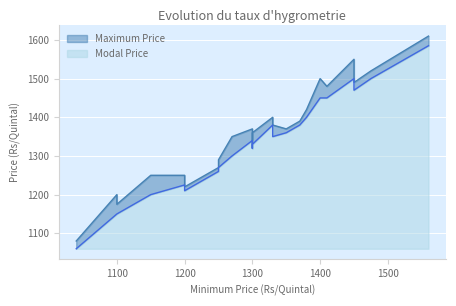

Count the number of categories in the chart.

26